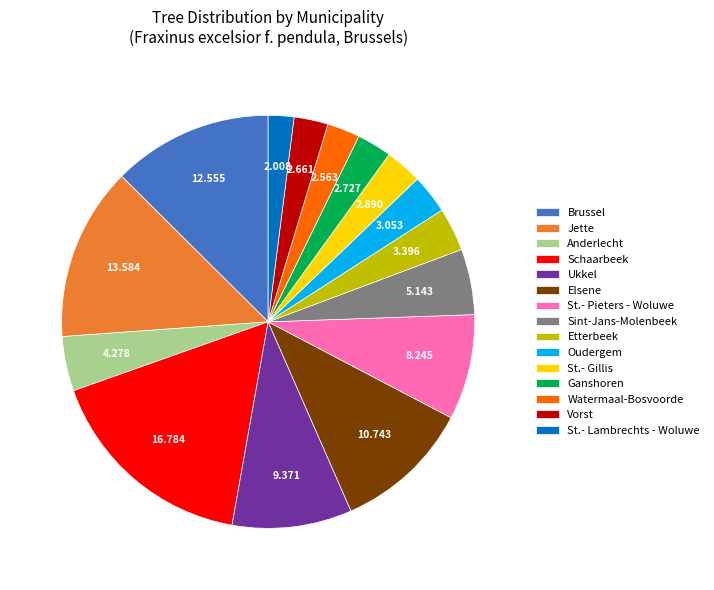

Count the number of slices in the pie.

15